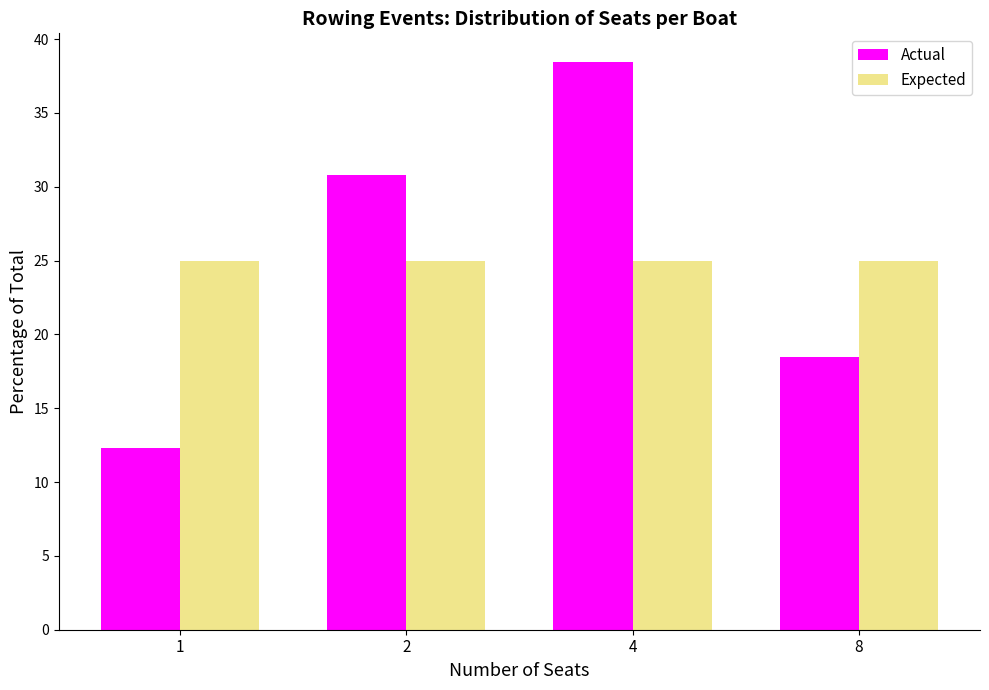

Reading left to right, list all the values displayed in this chart.

Actual: 12.3	30.8	38.5	18.5
Expected: 25.0	25.0	25.0	25.0